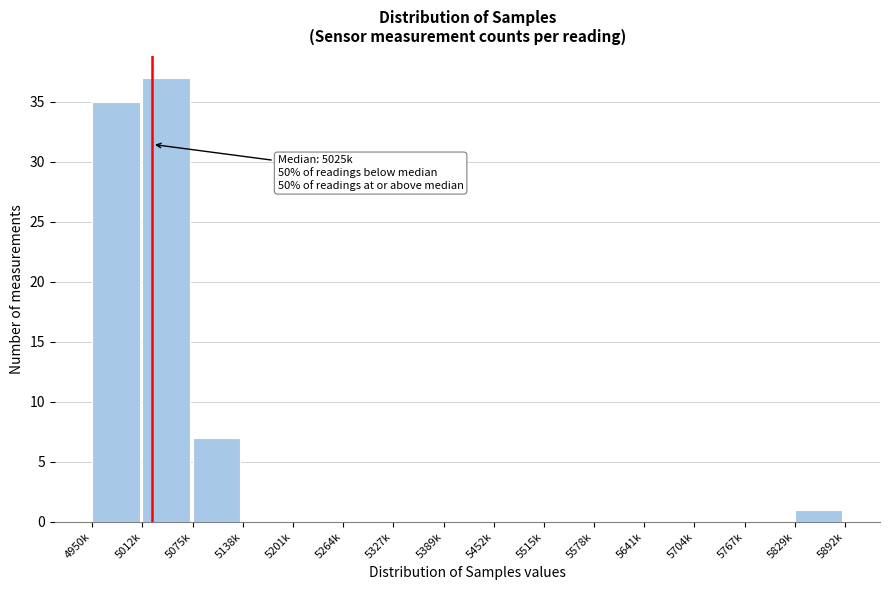

Reading left to right, extract all data points from this chart.

4950k=35	5012k=37	5075k=7	5138k=0	5201k=0	5264k=0	5327k=0	5389k=0	5452k=0	5515k=0	5578k=0	5641k=0	5704k=0	5767k=0	5829k=1